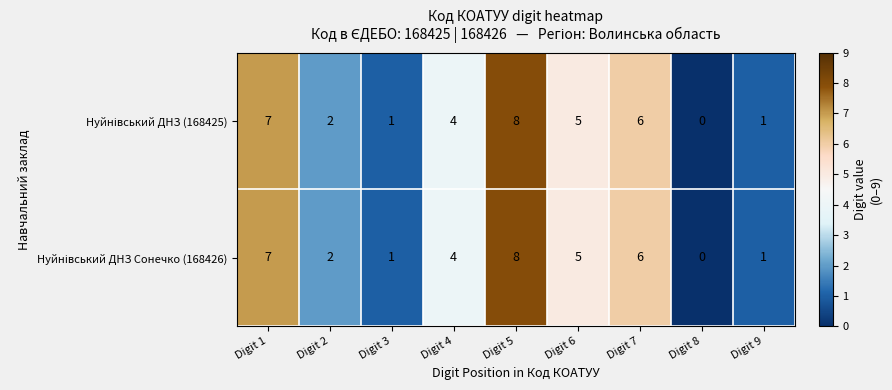

What is the greatest value displayed?

8